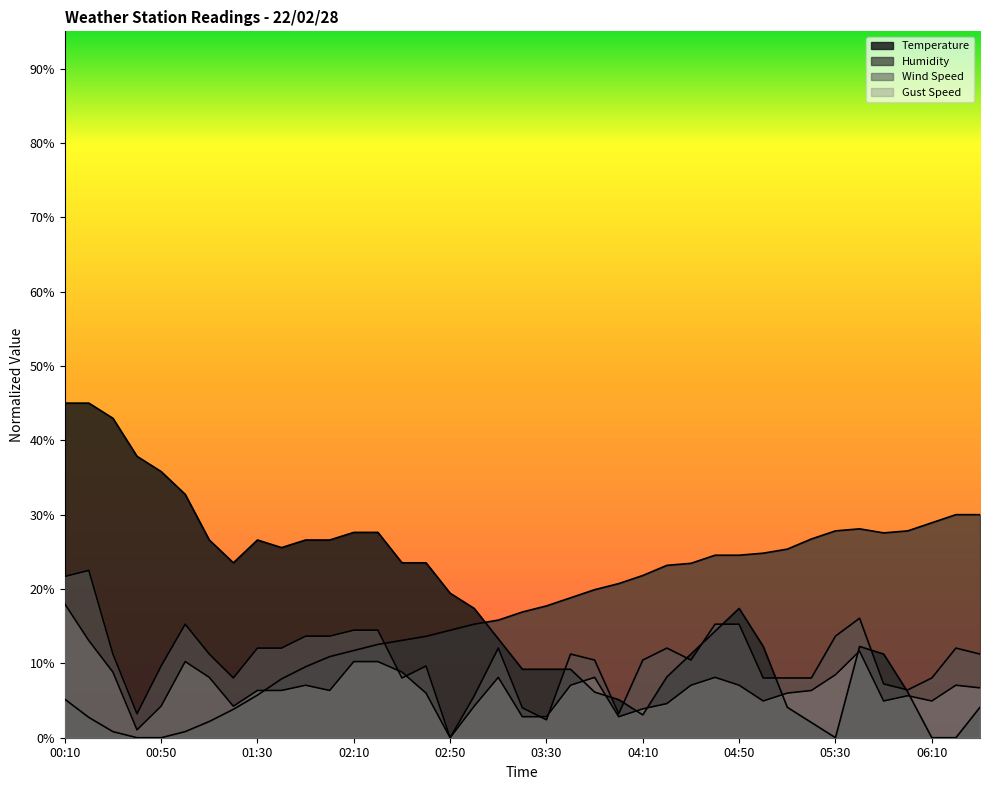

Rank the series at 00:40 from lowest to highest value.

Humidity, Gust Speed, Wind Speed, Temperature